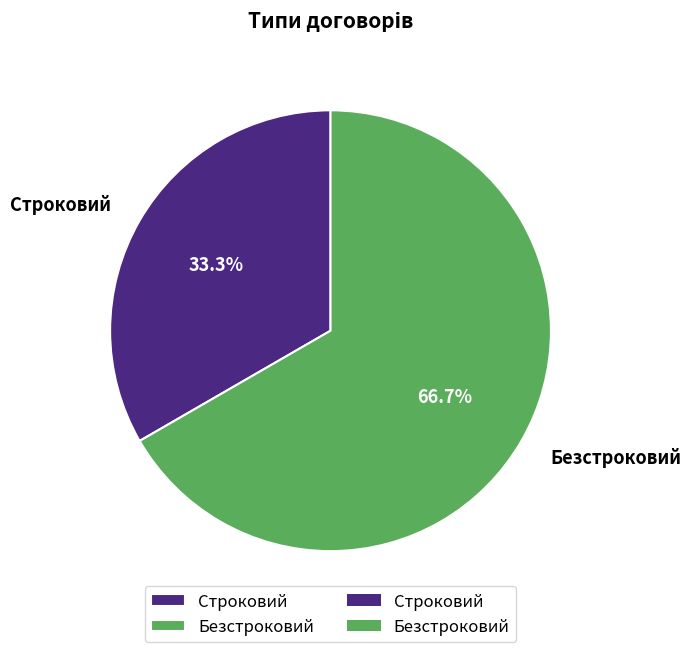

Which category has the biggest portion of the pie?

Безстроковий